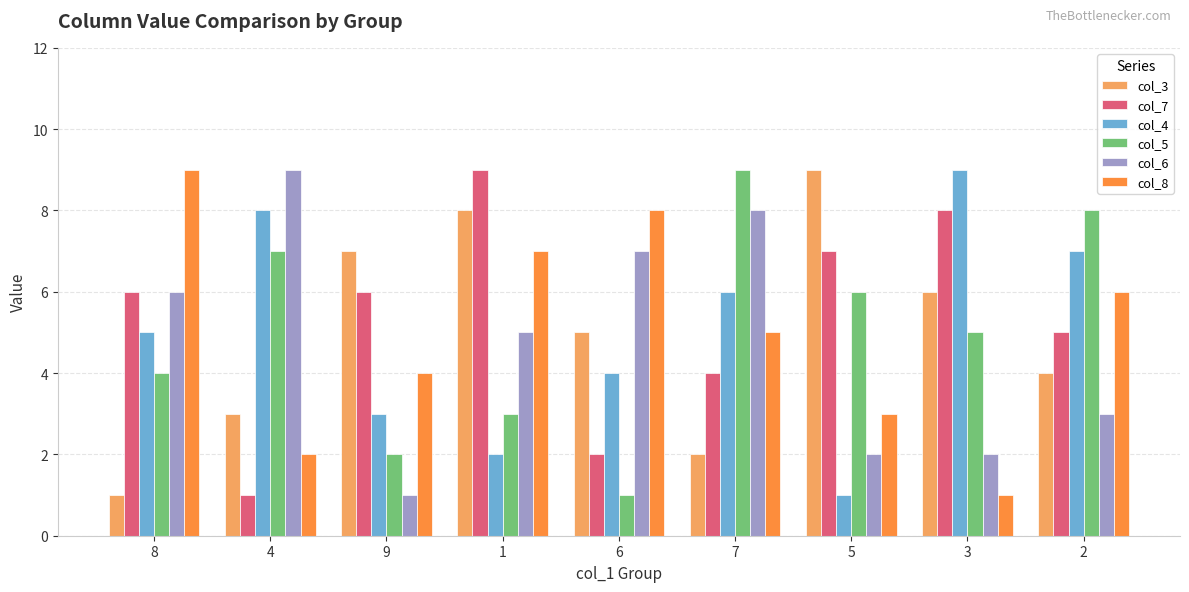

What is the maximum value shown in the chart?

9